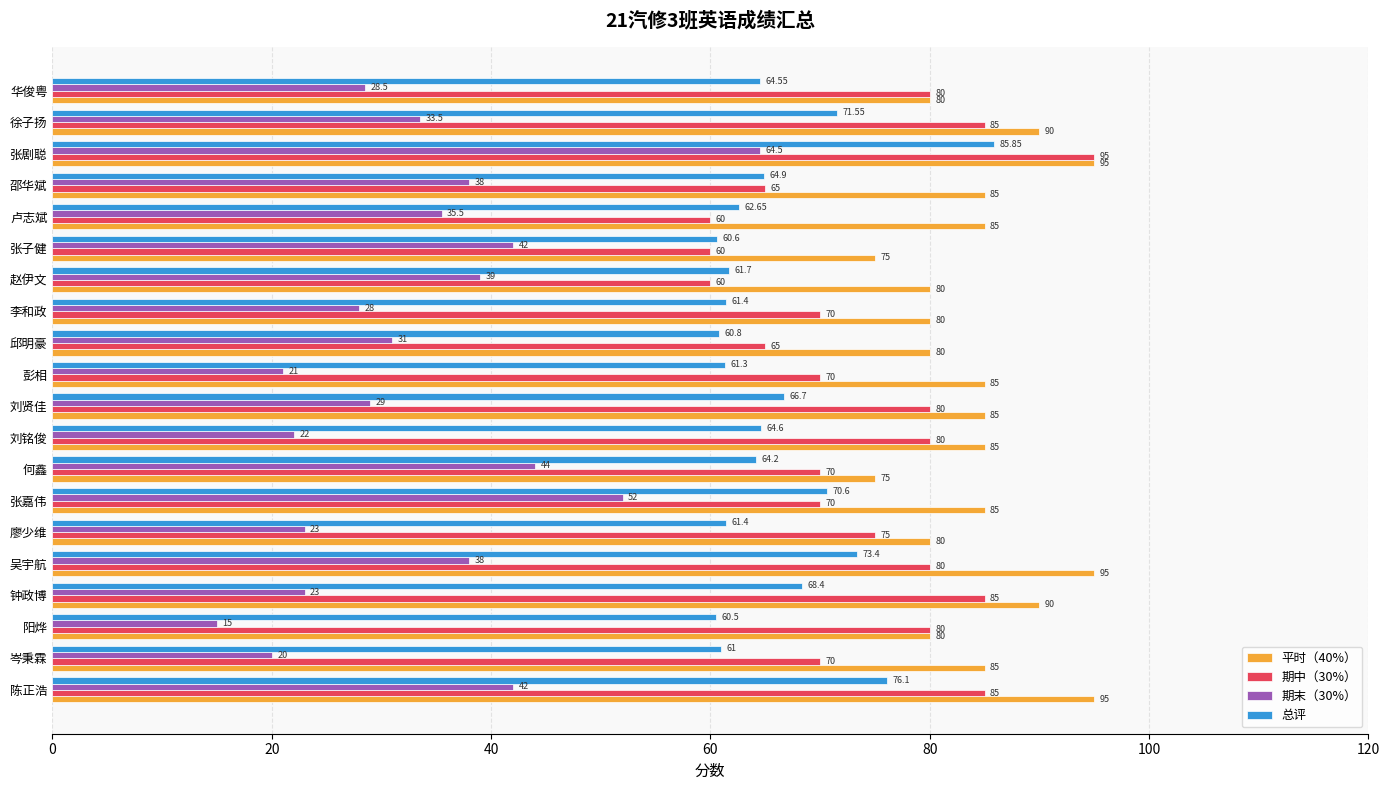

Rank the series by their average value, from highest to lowest.

平时（40%）, 期中（30%）, 总评, 期末（30%）